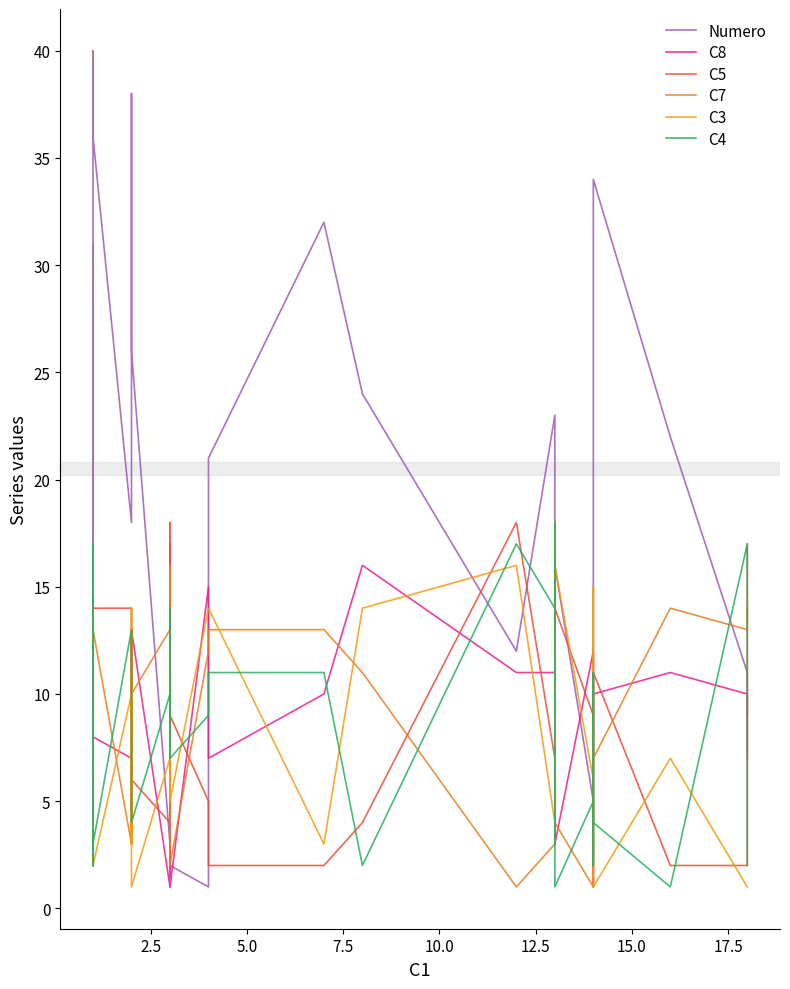

How many interior local valleys does the C5 series have?

9